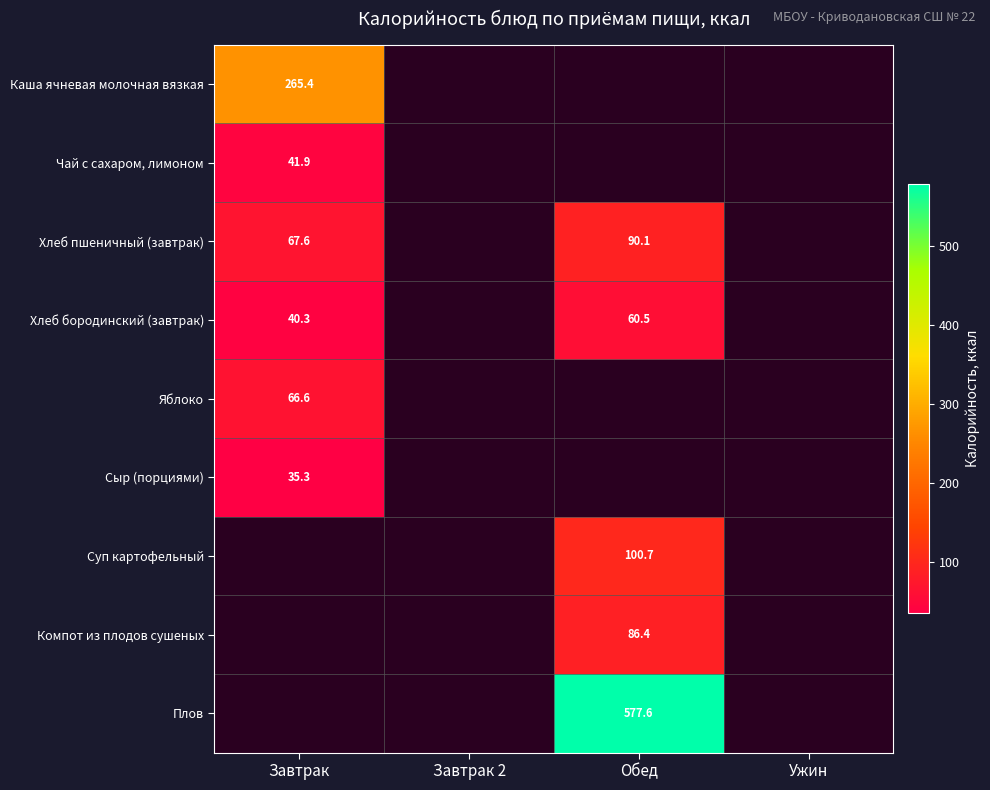

How many values in Сыр (порциями) are above zero?

1